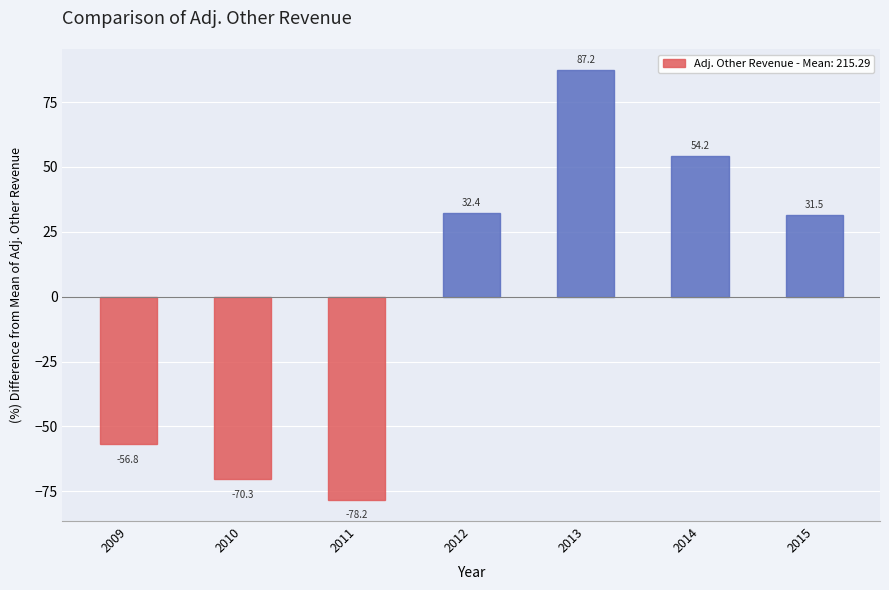

The chart shows a value of 12.0 at 2012. True or false?

False